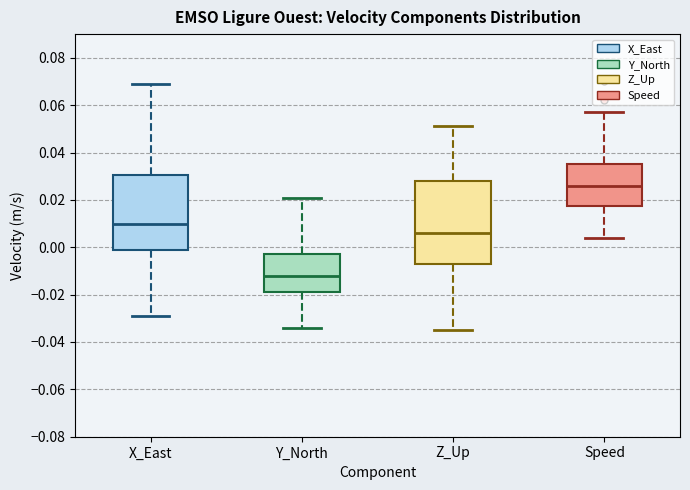

Reading left to right, read every box against the y-axis: the position of its median line, the range the box covers, and the ends of its whiskers. The values are not printed on the chart, so give them approximately, as read against the axis.

X_East: median 0.010, box 0.000 to 0.030, whiskers -0.028 to 0.070
Y_North: median -0.012, box -0.018 to -0.002, whiskers -0.034 to 0.022
Z_Up: median 0.006, box -0.006 to 0.028, whiskers -0.034 to 0.052
Speed: median 0.026, box 0.018 to 0.036, whiskers 0.004 to 0.058